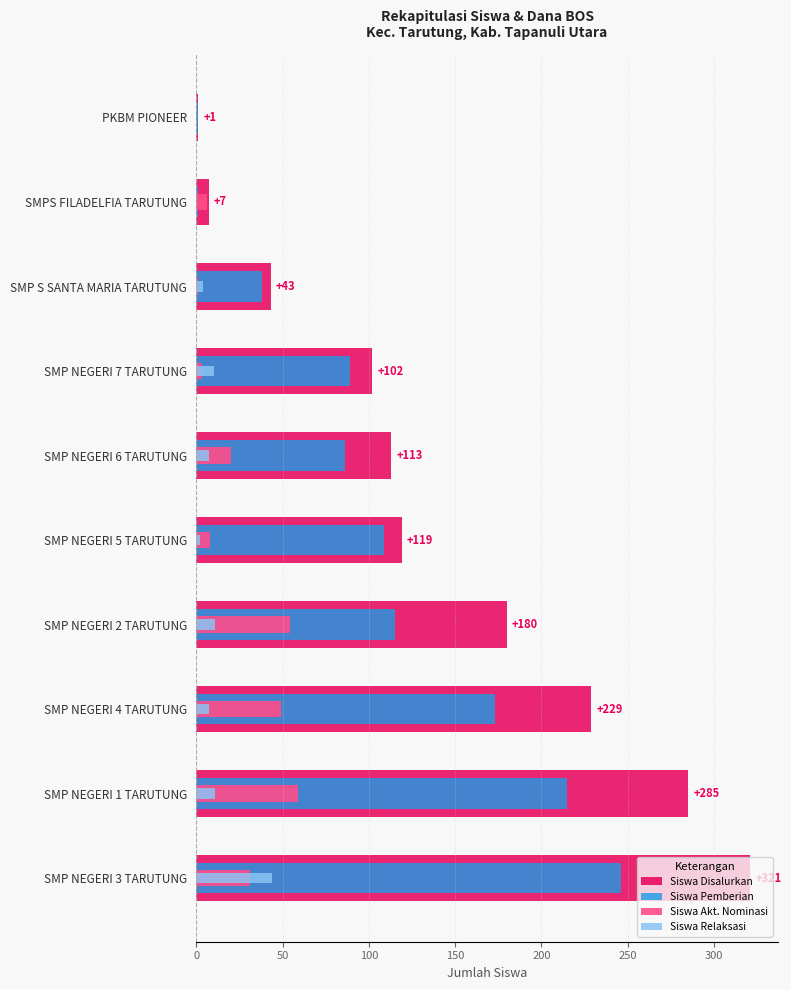

How many groups of bars are there?

10